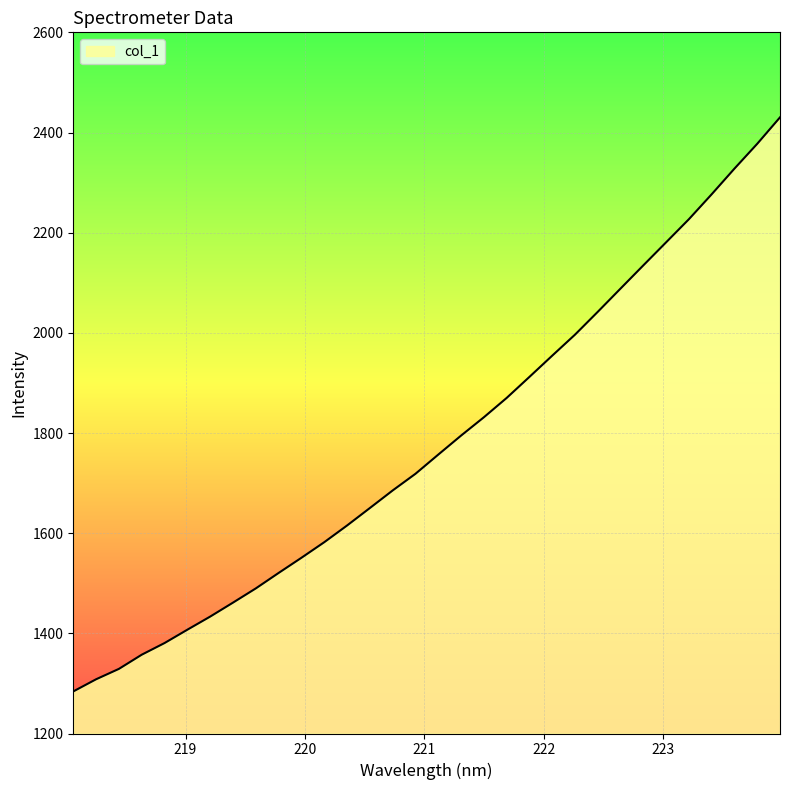

What is the minimum value shown in the chart?

1284.0